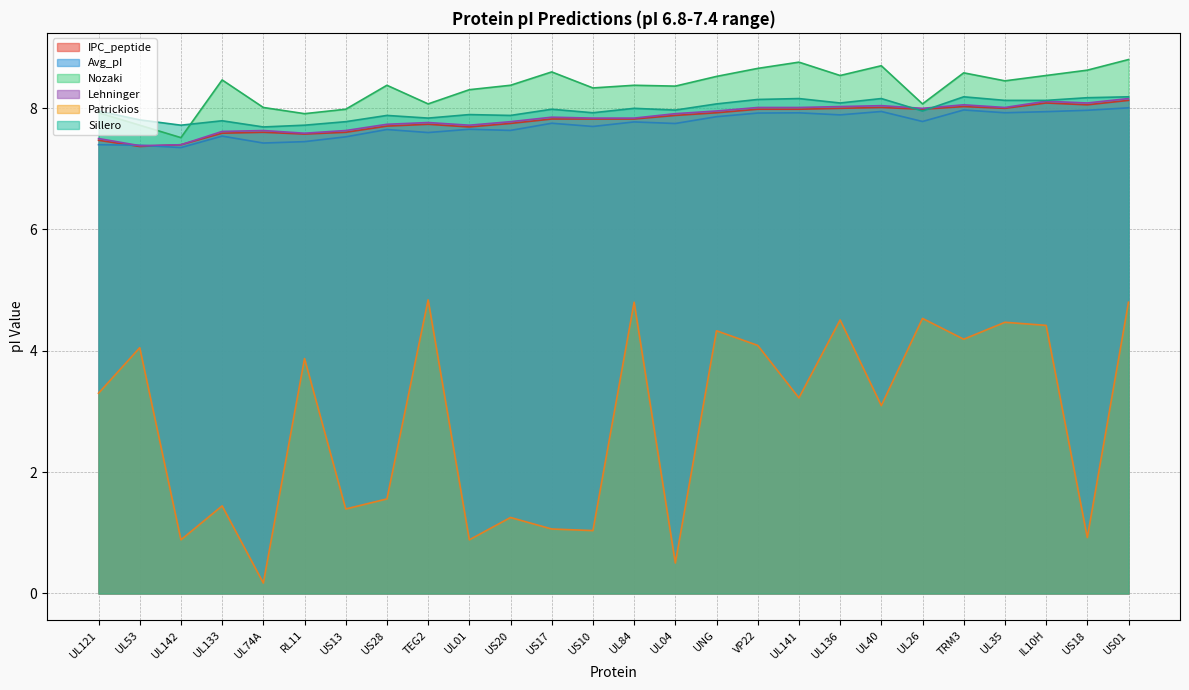

What is the value of the Patrickios point at the 20th from the left?

3.1